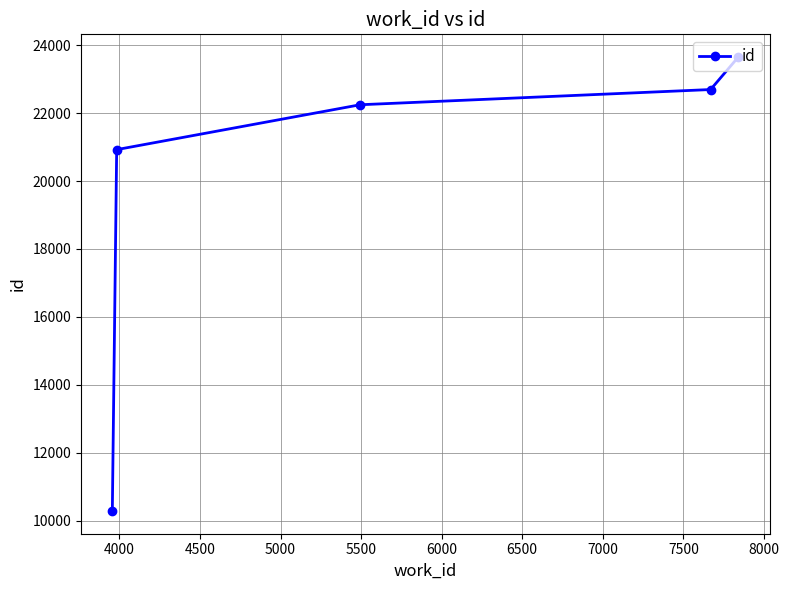

What is the sum of all values?

99796